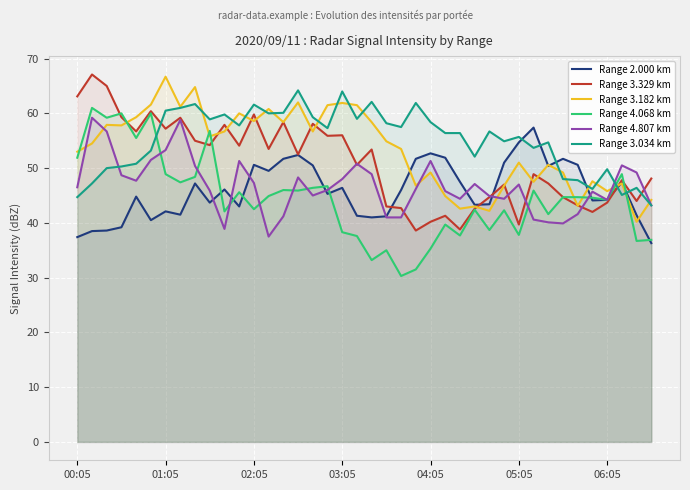

What is the maximum value for Range 3.034 km?

64.2